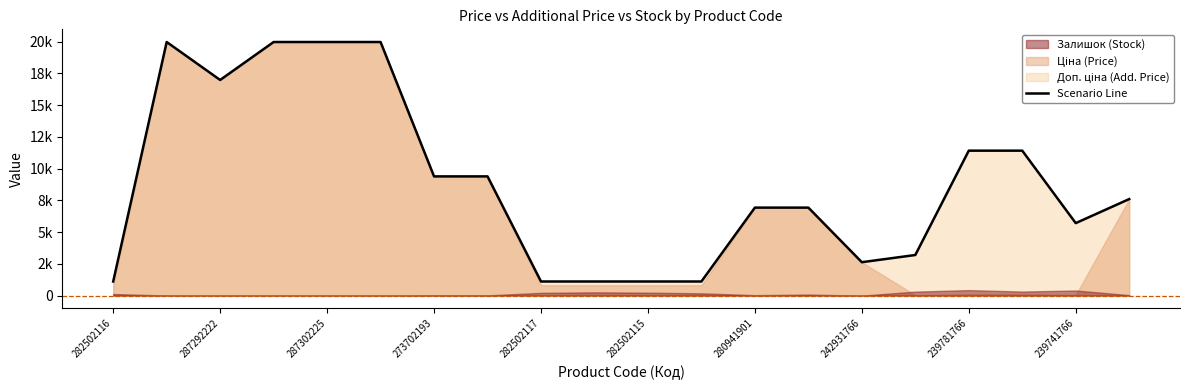

How many points are higher than both their immediate neighbors (excluding endpoints)?

1